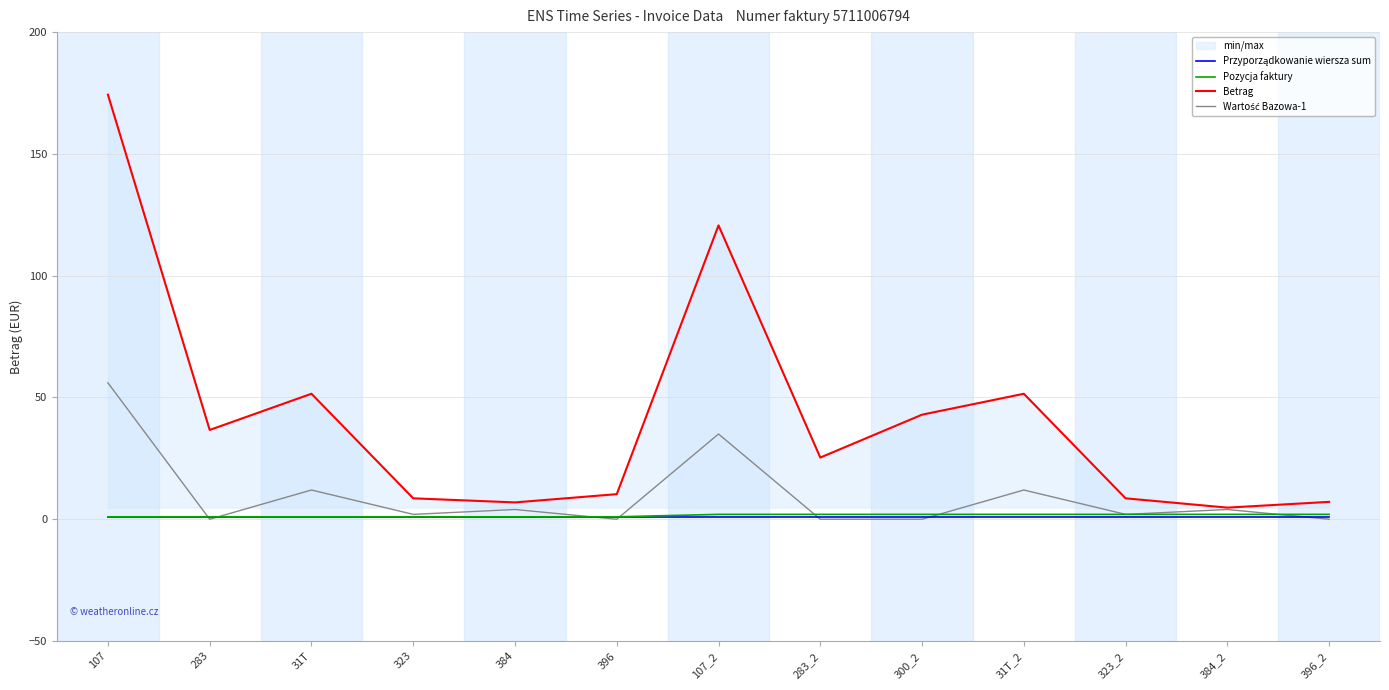

What is the spread (max minus min) of values at 384_2?

3.8